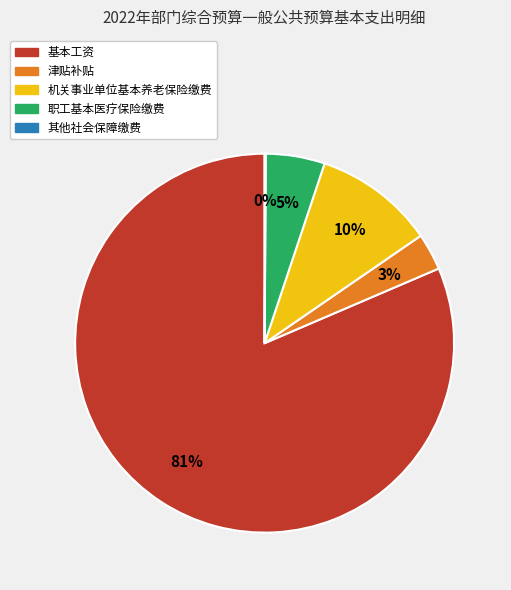

Does 基本工资 represent more than half of the total?

Yes